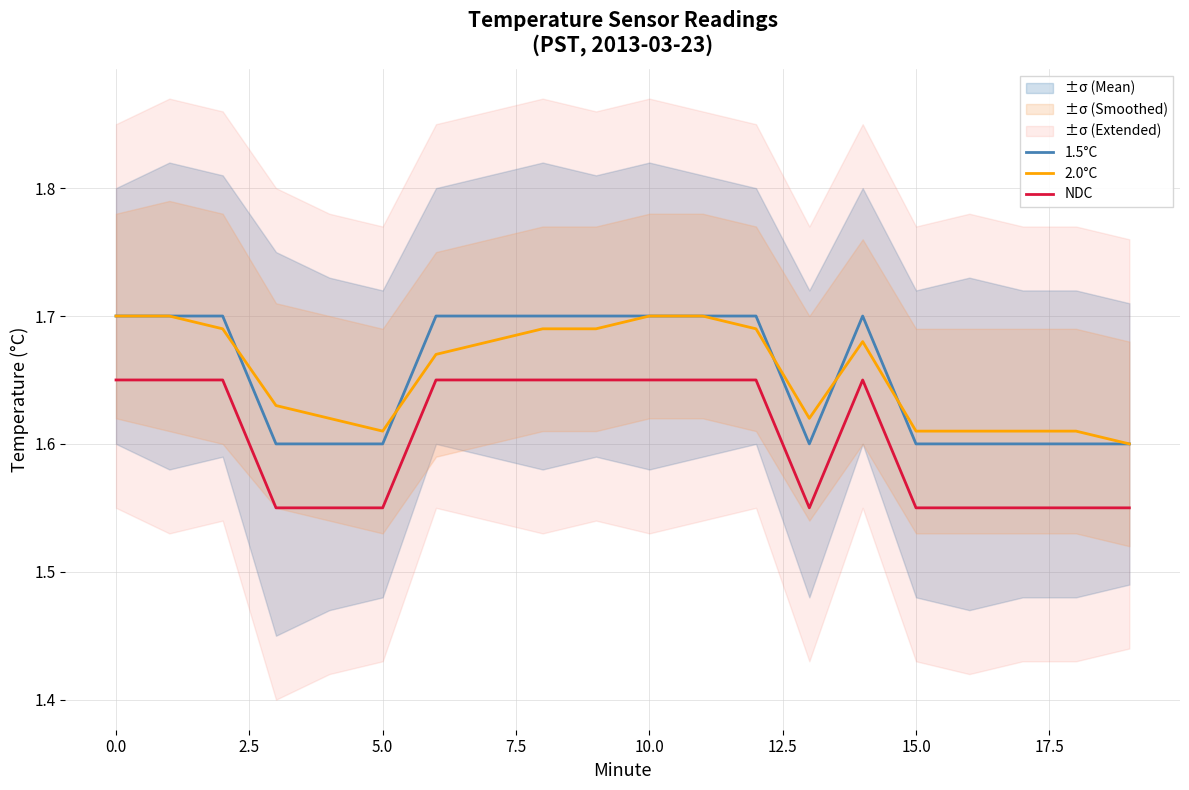

Does the chart have visible grid lines?

Yes